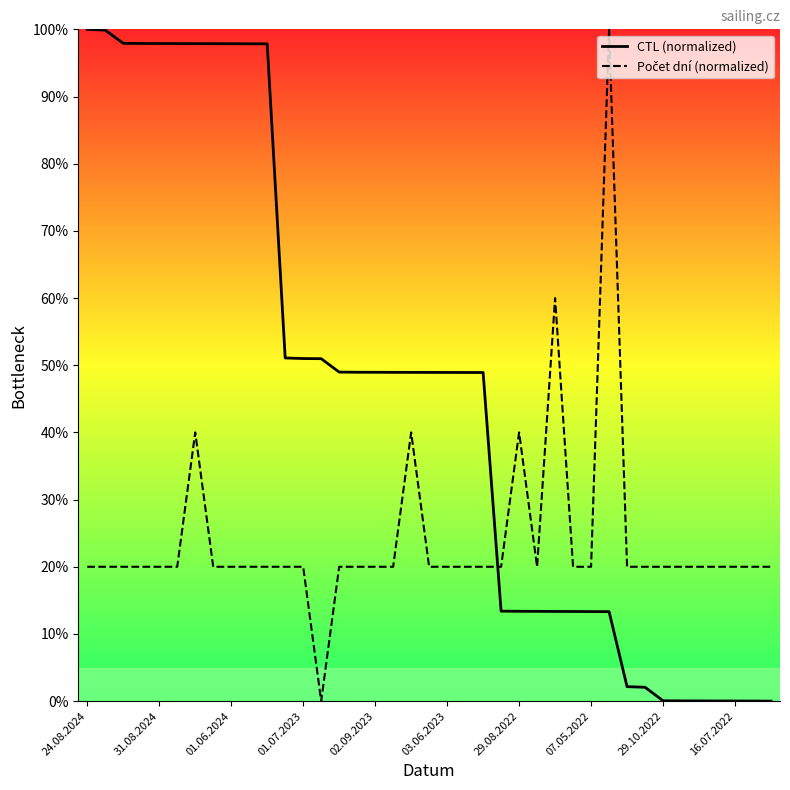

Which series has the largest total across all categories?

CTL (normalized)